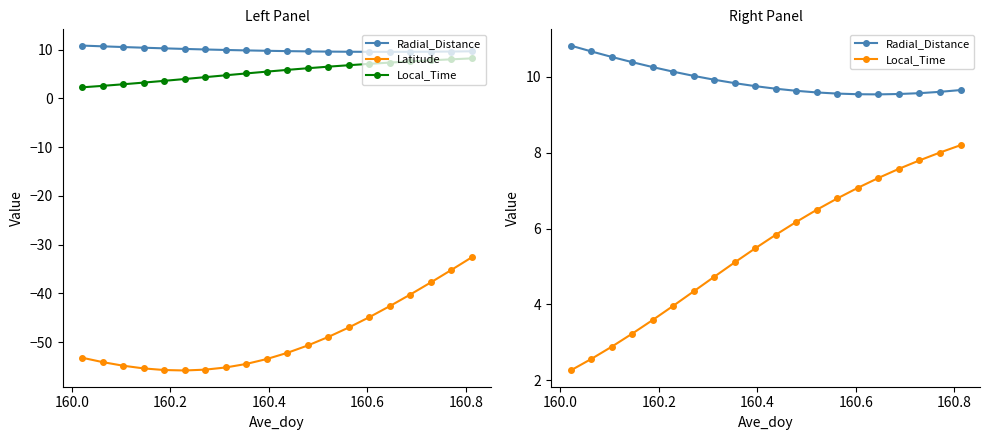

Is the value of Radial_Distance at 160.0 greater than the value of Latitude at 10?

Yes